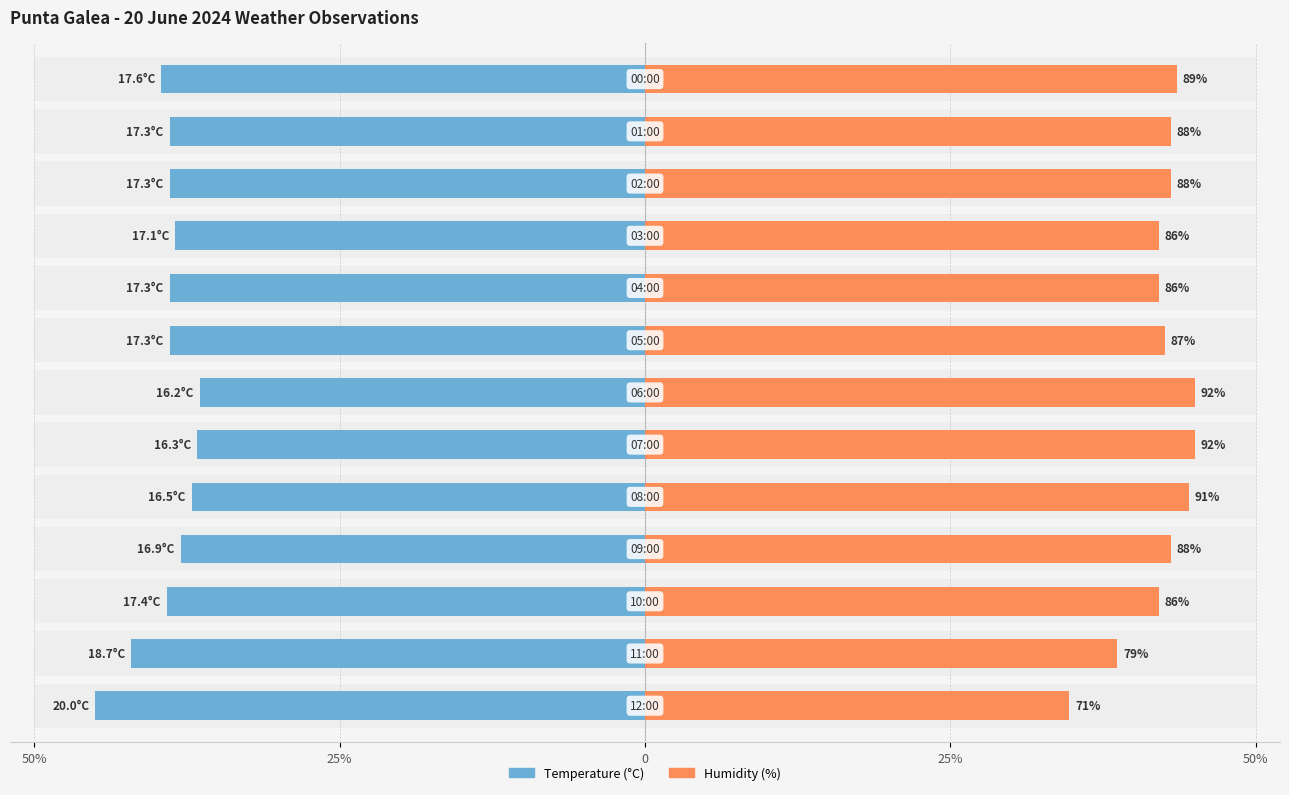

Which series has the widest spread of values?

Humidity (%)